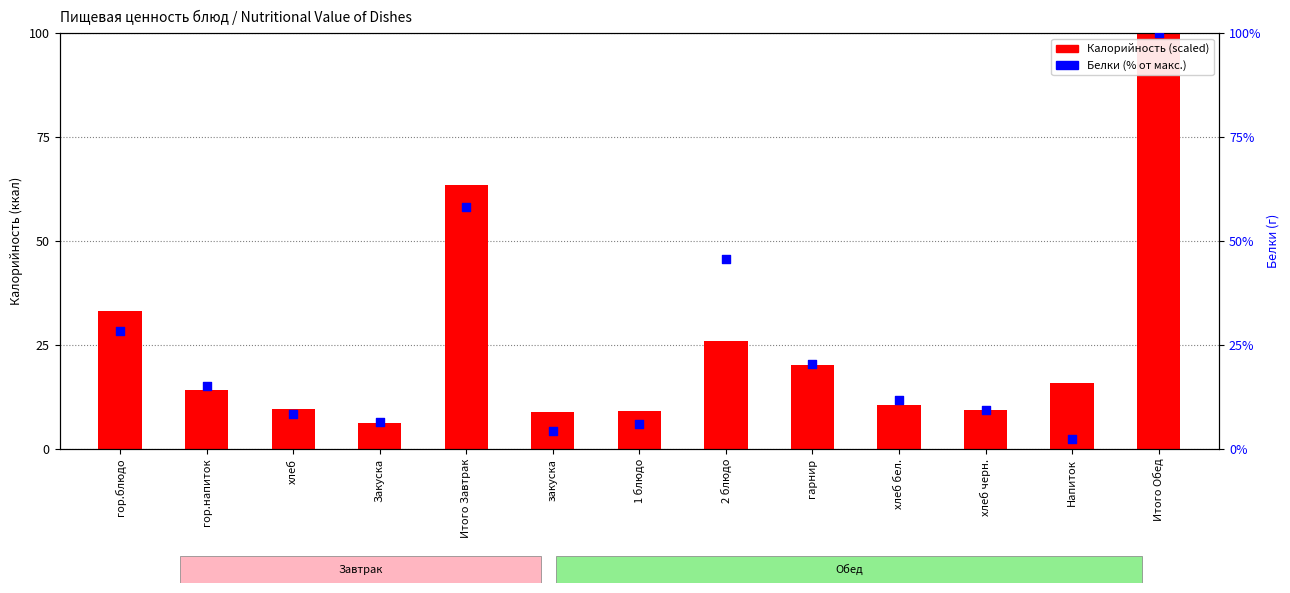

Which series reaches the maximum Y coordinate?

Калорийность